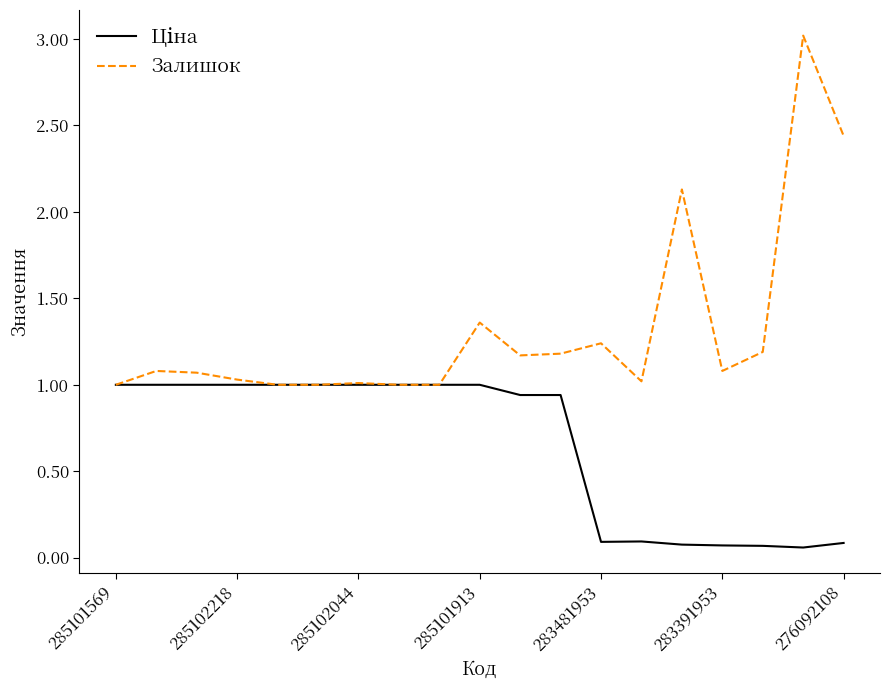

Which series has the largest range (max minus min)?

Залишок